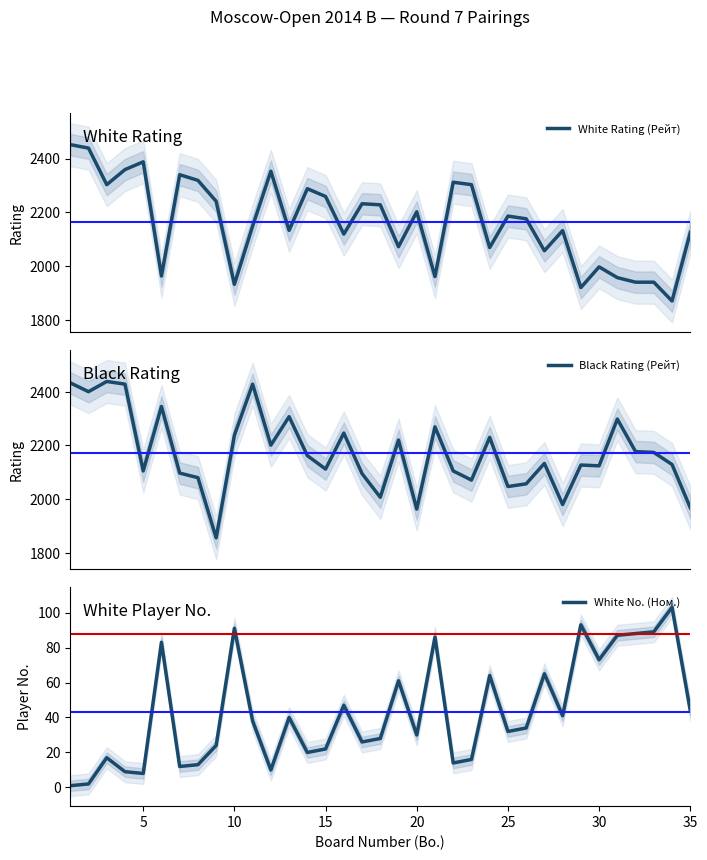

How many lines are shown in the chart?

3